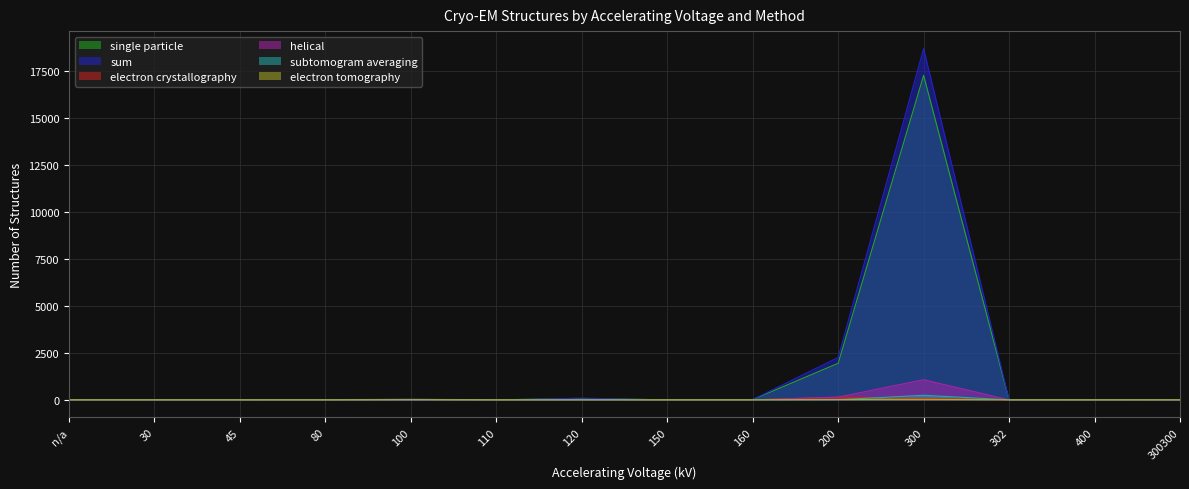

Rank the categories by helical value from lowest to highest.

n/a, 30, 45, 110, 150, 160, 302, 400, 300300, 80, 100, 120, 200, 300